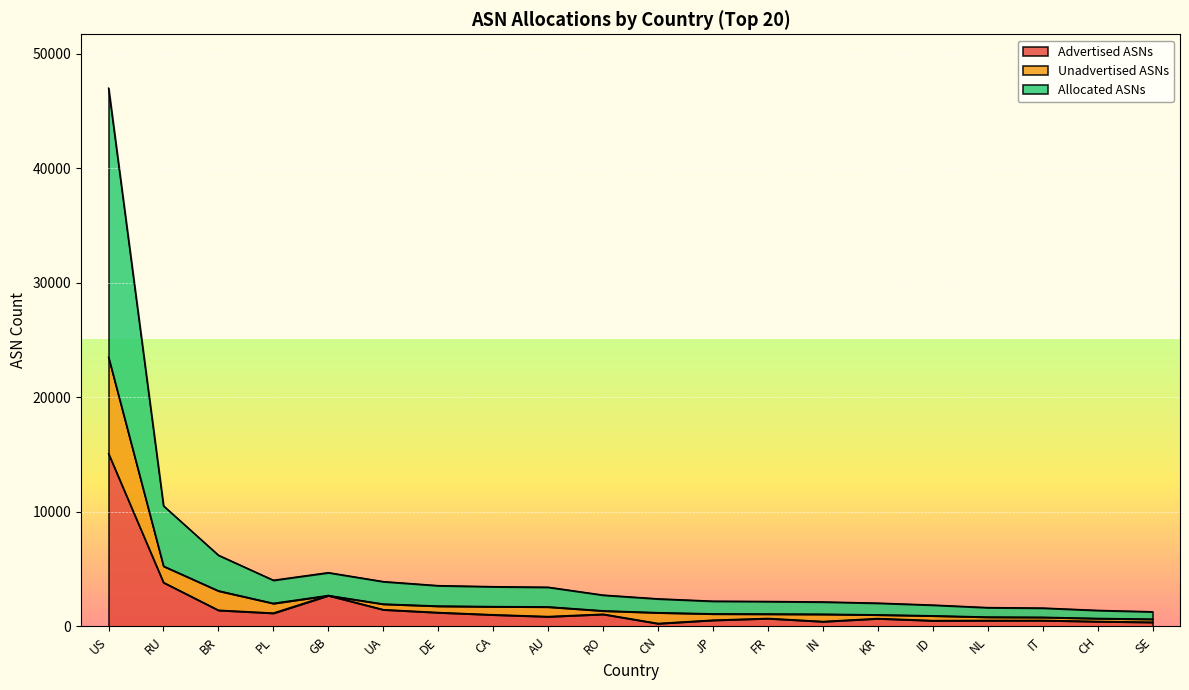

Between PL and FR, which series saw the biggest shift?

Allocated ASNs